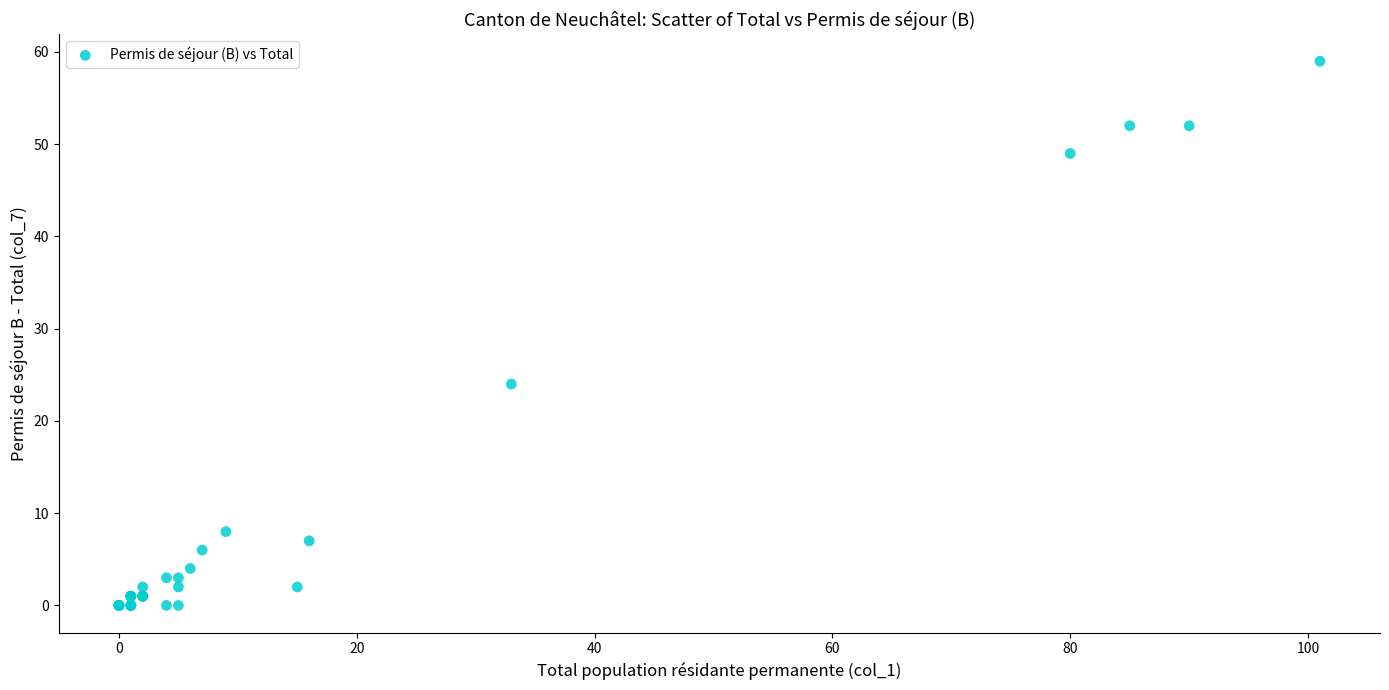

What Y value in the scatter plot is closest to 29?

24